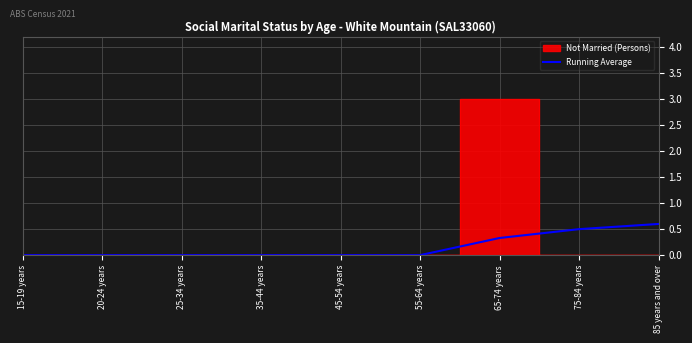

Which category has the highest value in the Running Average series?

85 years and over